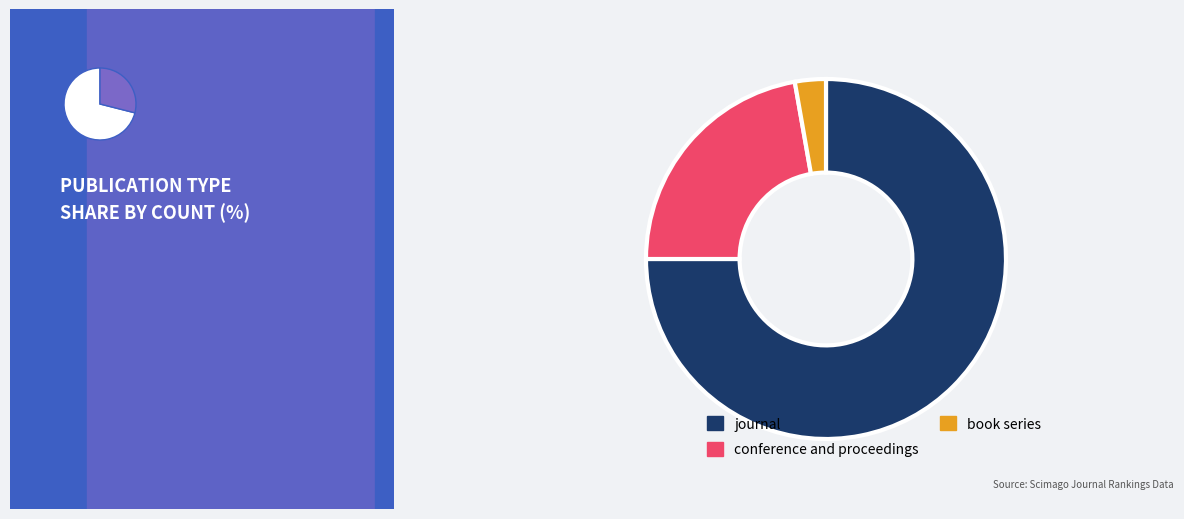

To the nearest percent, what is the combined percentage of conference and proceedings and book series?

25%